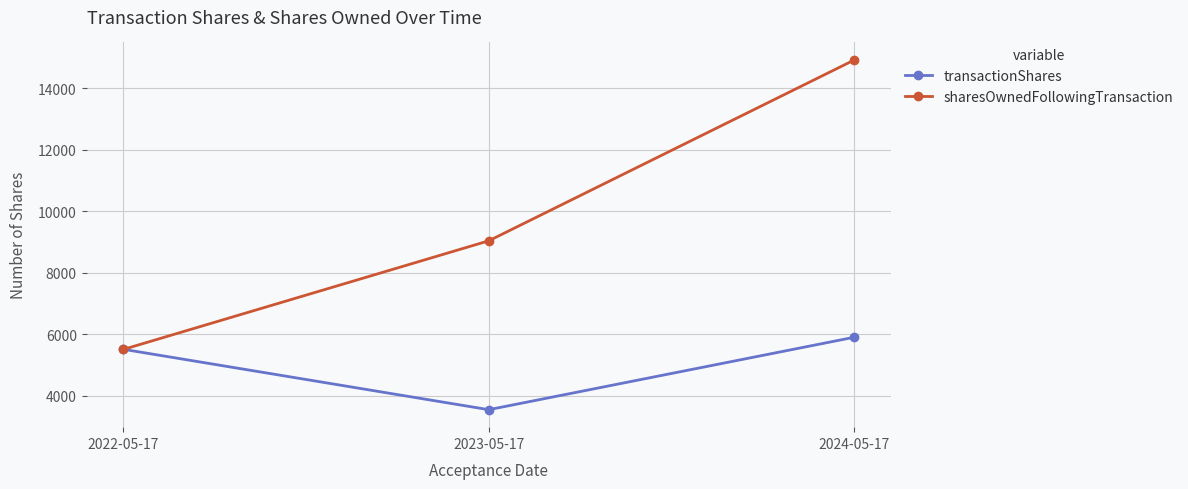

How many sharesOwnedFollowingTransaction values are between 5500 and 14922?

3